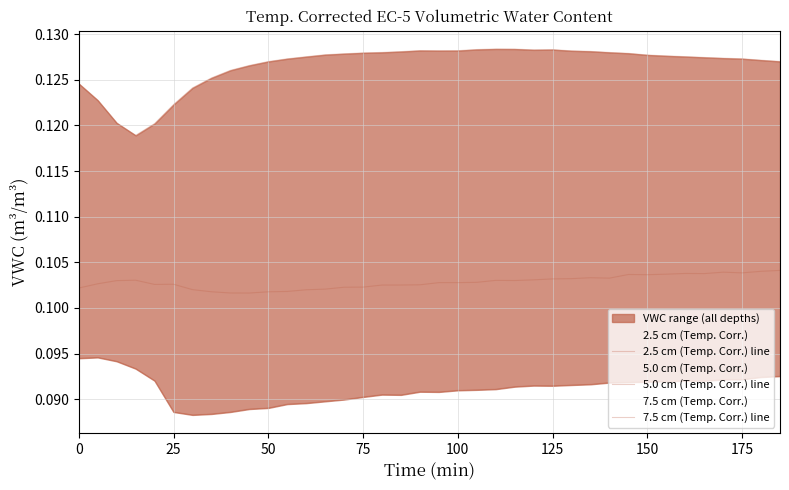

What is the lowest value of the 2.5 cm (Temp. Corr.) line series?

0.1